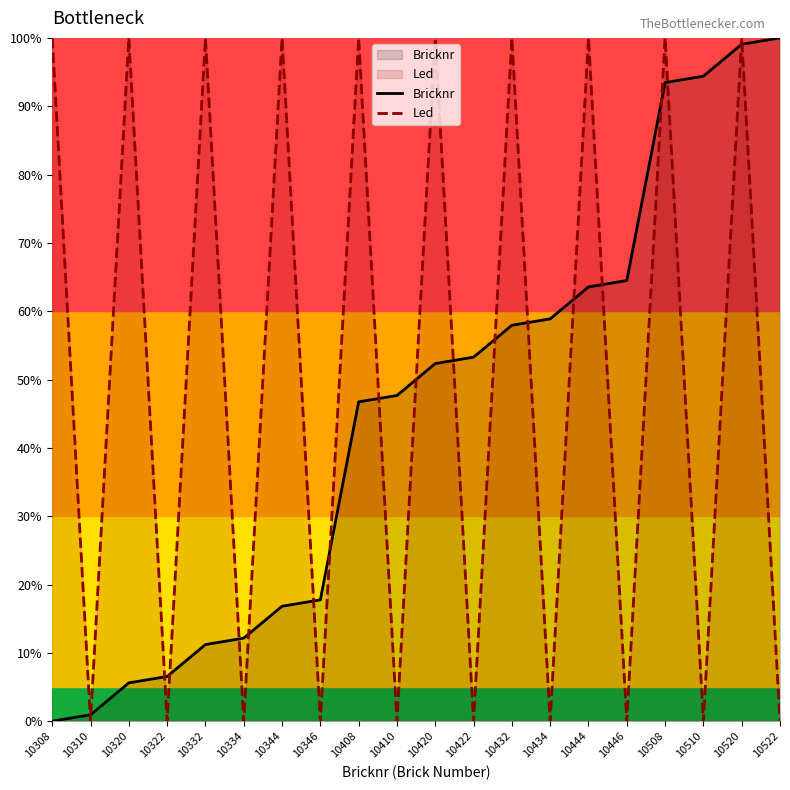

Is the value of Led at 10444 greater than the value of Bricknr at 10508?

Yes